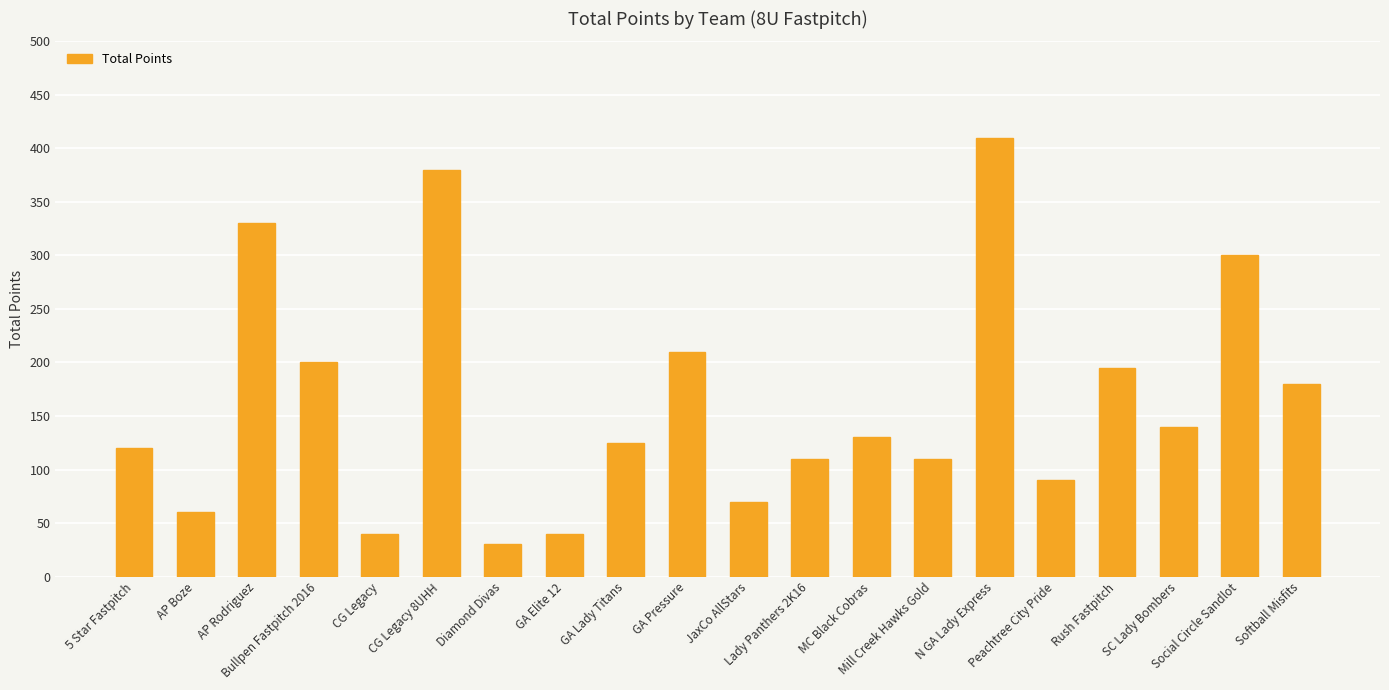

Does the chart contain stacked bars?

No